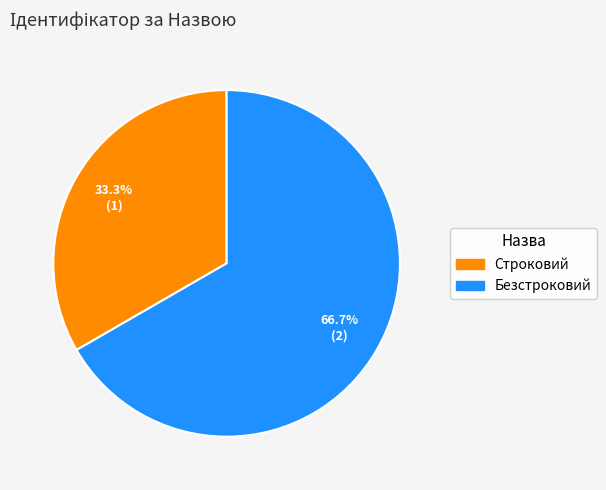

Which has a higher value, Строковий or Безстроковий?

Безстроковий